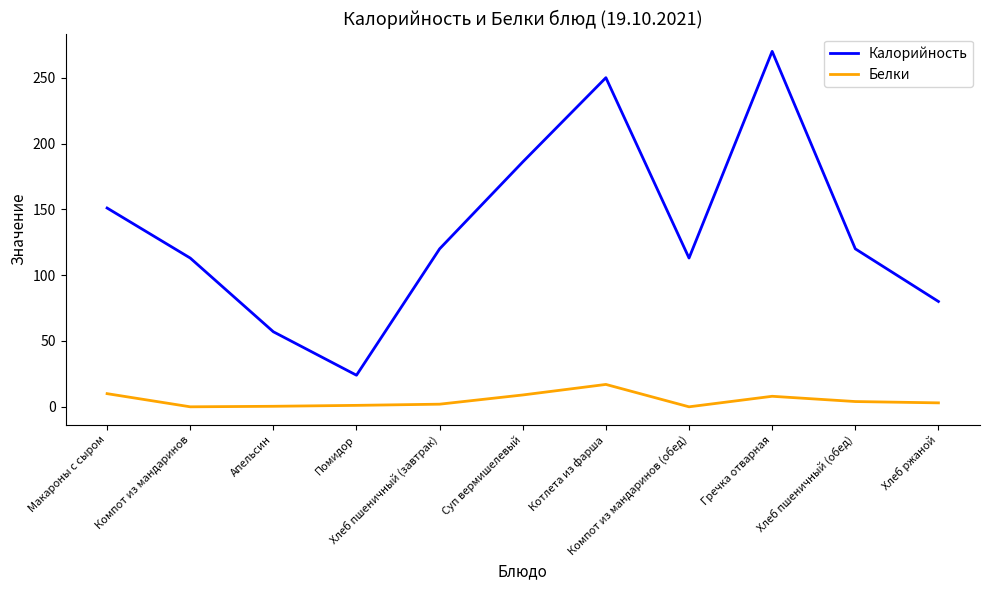

What is the difference between the maximum and minimum values in the Белки series?

17.0